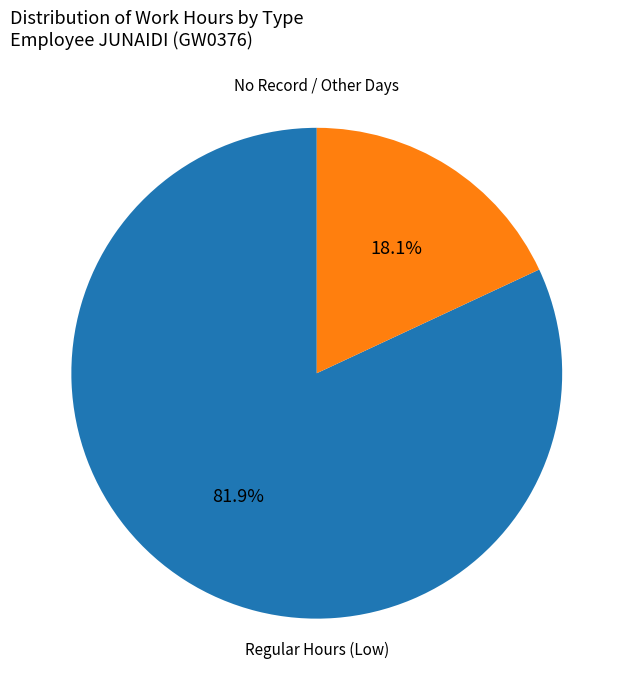

Is there any slice that represents more than half of the pie?

Yes